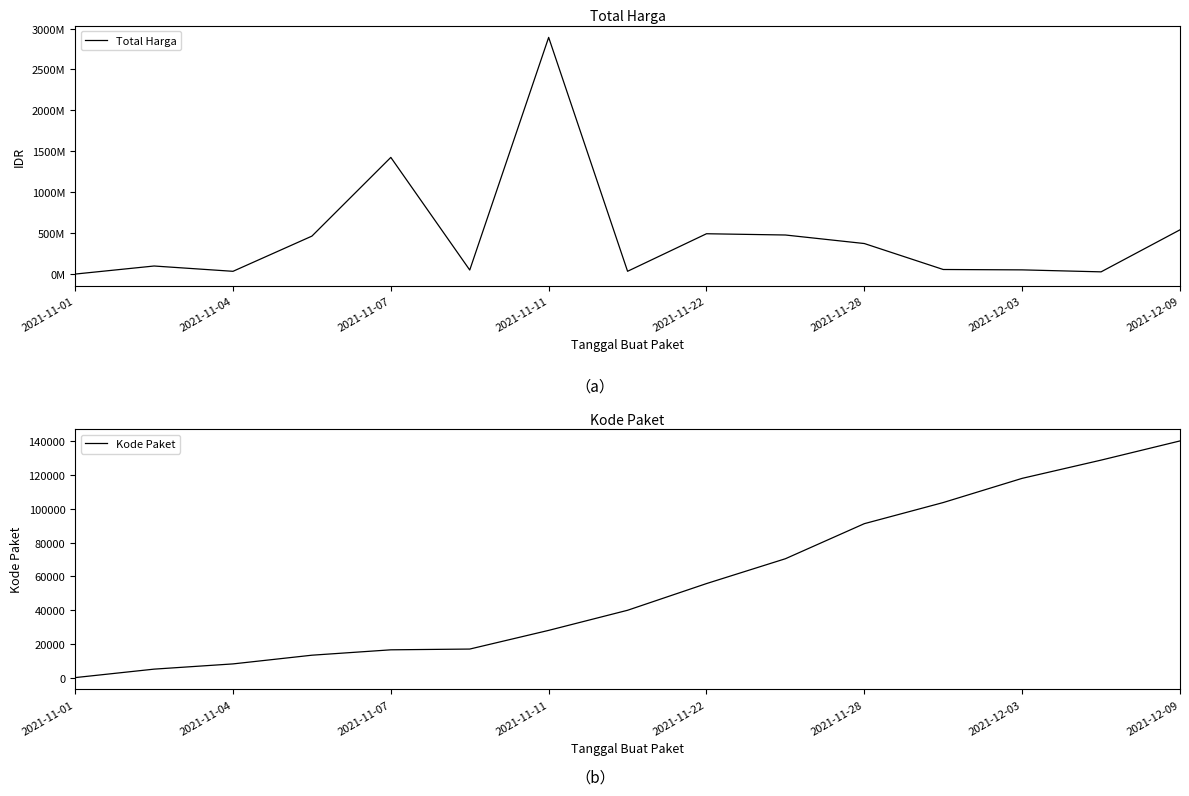

What is the minimum value shown in the chart?

464